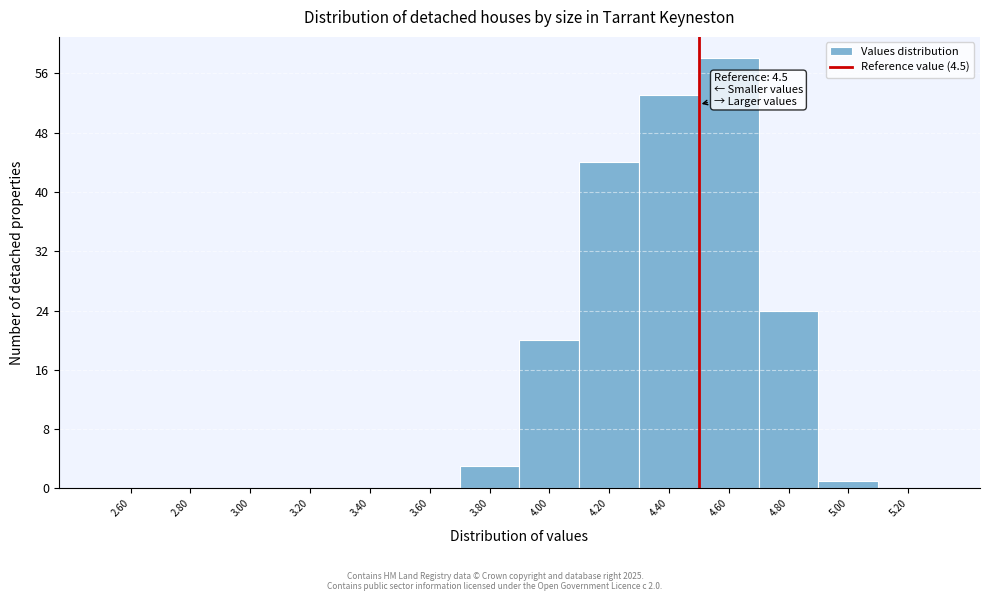

Which range on the x-axis has the tallest bar?

4.5 to 4.7